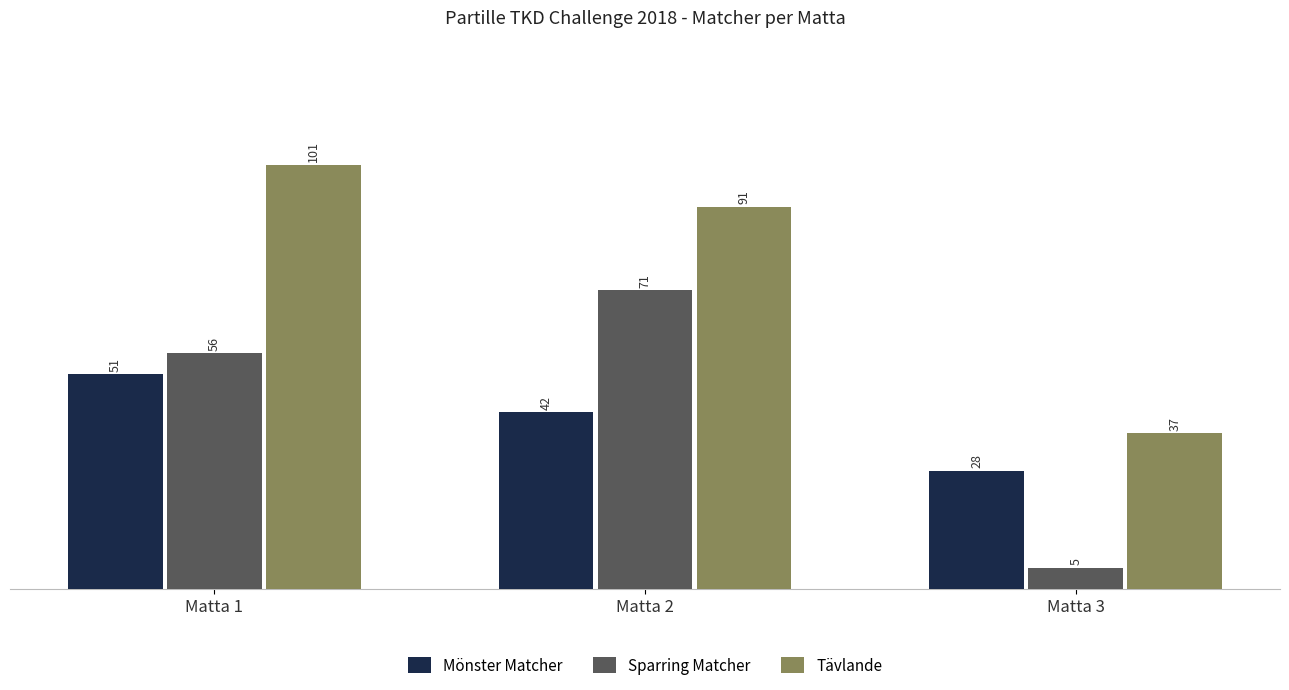

How many bars are there in each group?

3